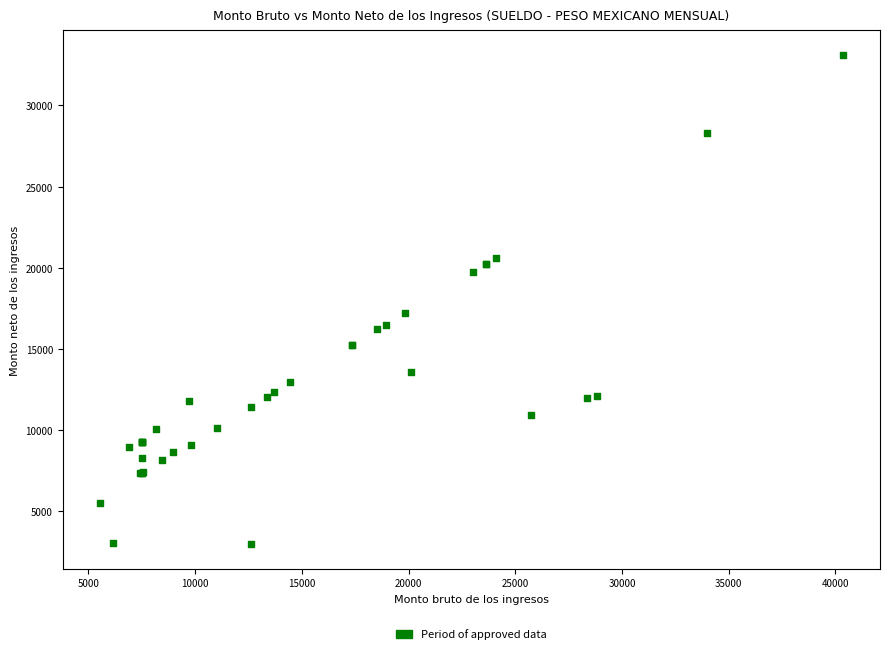

What Y value in the scatter plot is closest to 18051?

17224